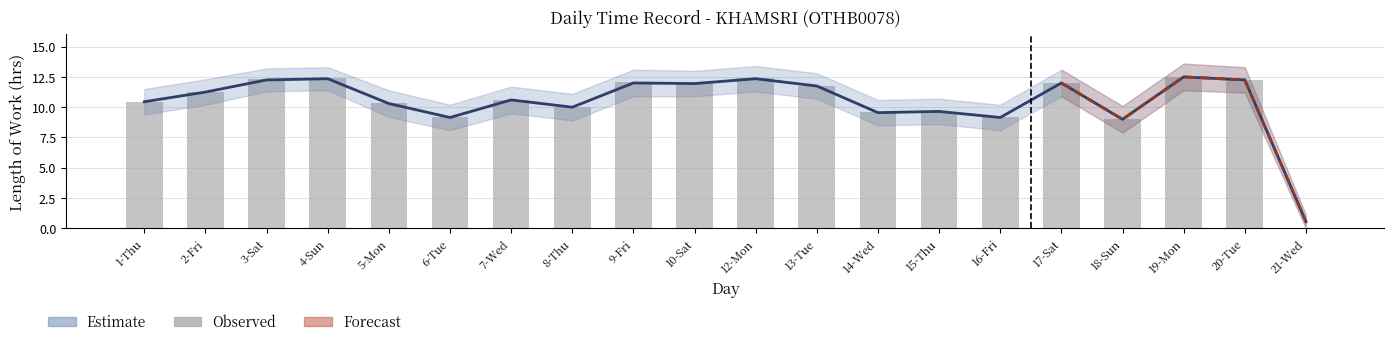

How many positive values does the Low (Length of Work) series have?

19